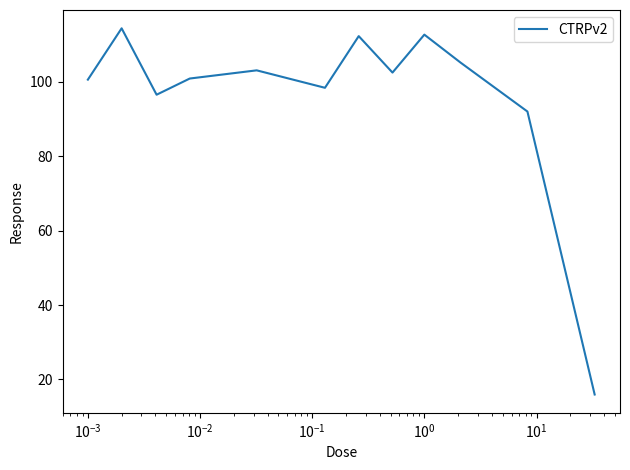

What is the difference between the maximum and minimum values?

98.4